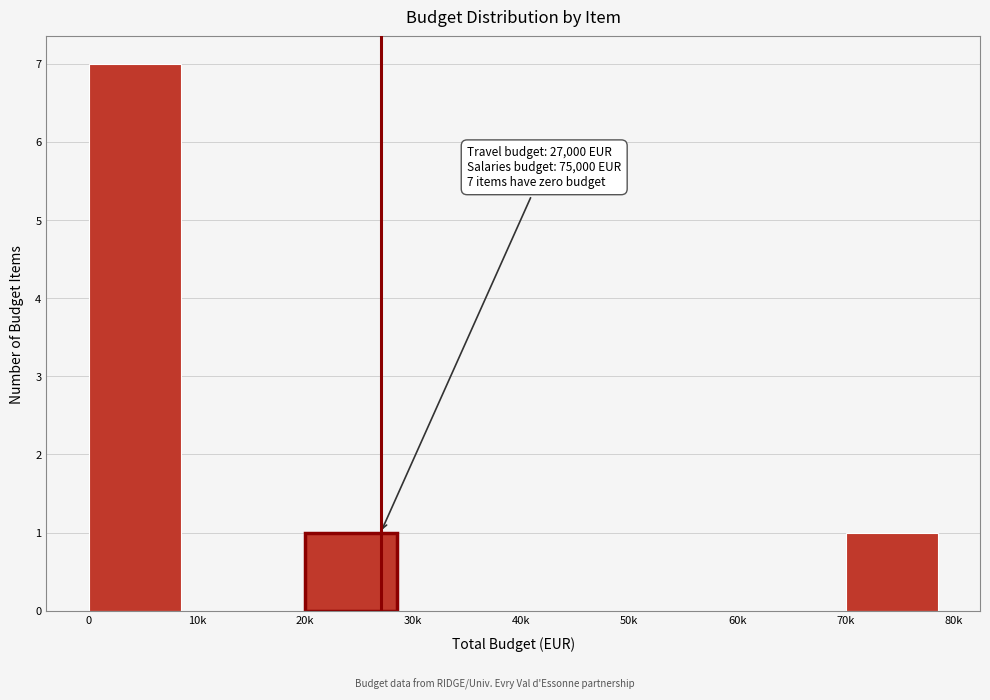

Reading left to right, extract all data points from this chart.

0=7	10k=0	20k=1	30k=0	40k=0	50k=0	60k=0	70k=1